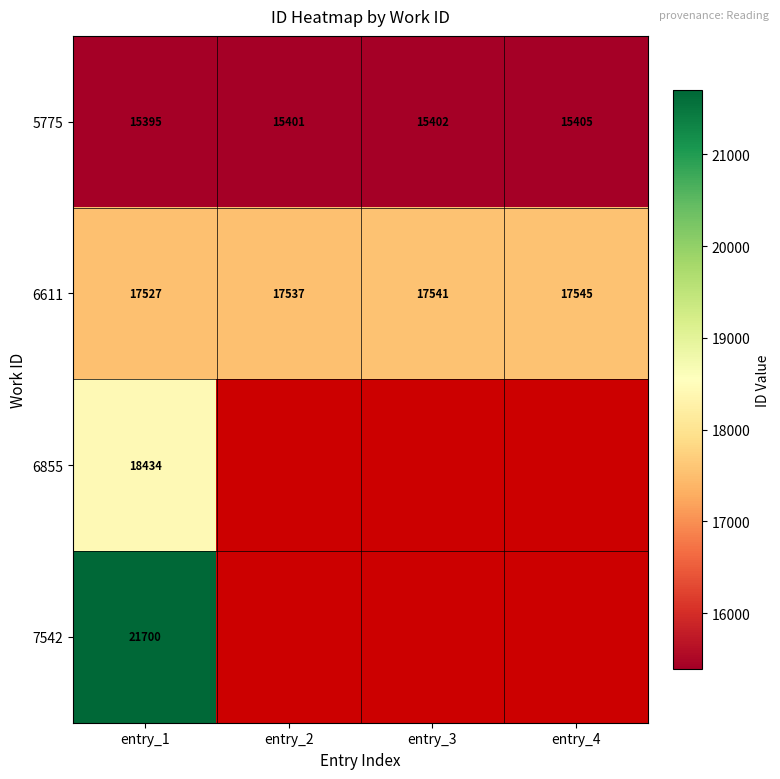

How many 5775 values are between 15401 and 15405?

3